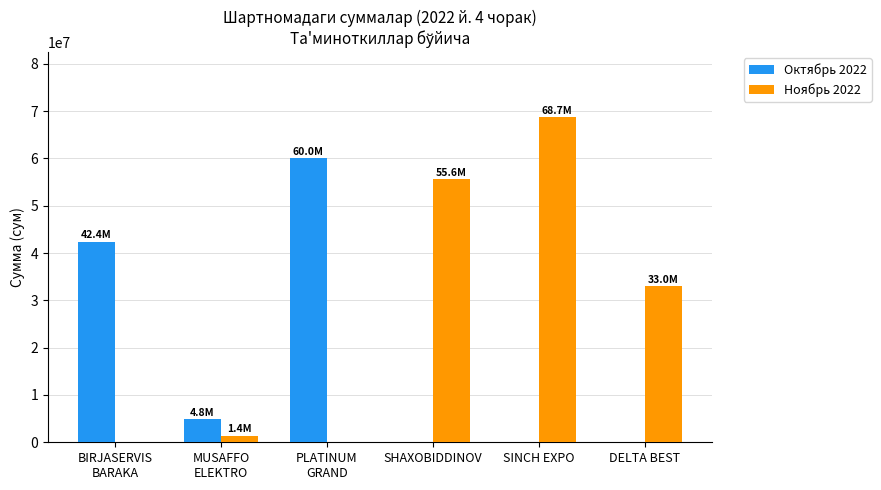

True or false: Октябрь 2022 has a value of 0 at SINCH EXPO.

True